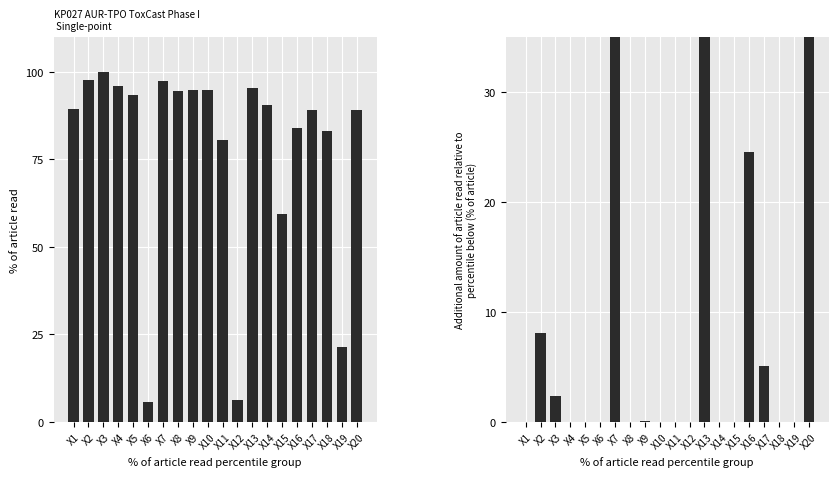

At which category is the sum across all series the highest?

X7